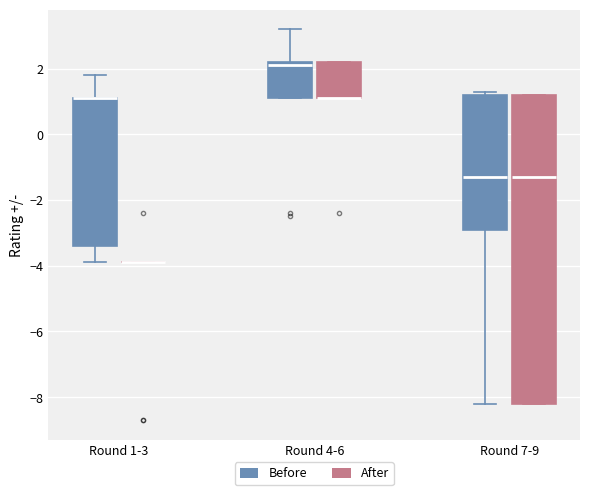

Reading left to right, transcribe this box plot: for each box, give where its median line is, the range the box spans, and where its two whiskers end, as read against the y-axis. The values are not printed on the chart, so give them approximately, as read against the axis.

Round 1-3 (Before): median 1.2 (drawn on the box's upper edge), box -3.4 to 1.2, whiskers -3.8 to 1.8
Round 1-3 (After): box collapsed to a line at -3.8, whiskers -3.8 to -3.8
Round 4-6 (Before): median 2.2 (just below the box's upper edge), box 1.2 to 2.2, whiskers 1.2 to 3.2
Round 4-6 (After): median 1.2 (drawn on the box's lower edge), box 1.2 to 2.2, whiskers 1.2 to 2.2
Round 7-9 (Before): median -1.2, box -2.8 to 1.2, whiskers -8.2 to 1.4
Round 7-9 (After): median -1.2, box -8.2 to 1.2, whiskers -8.2 to 1.2